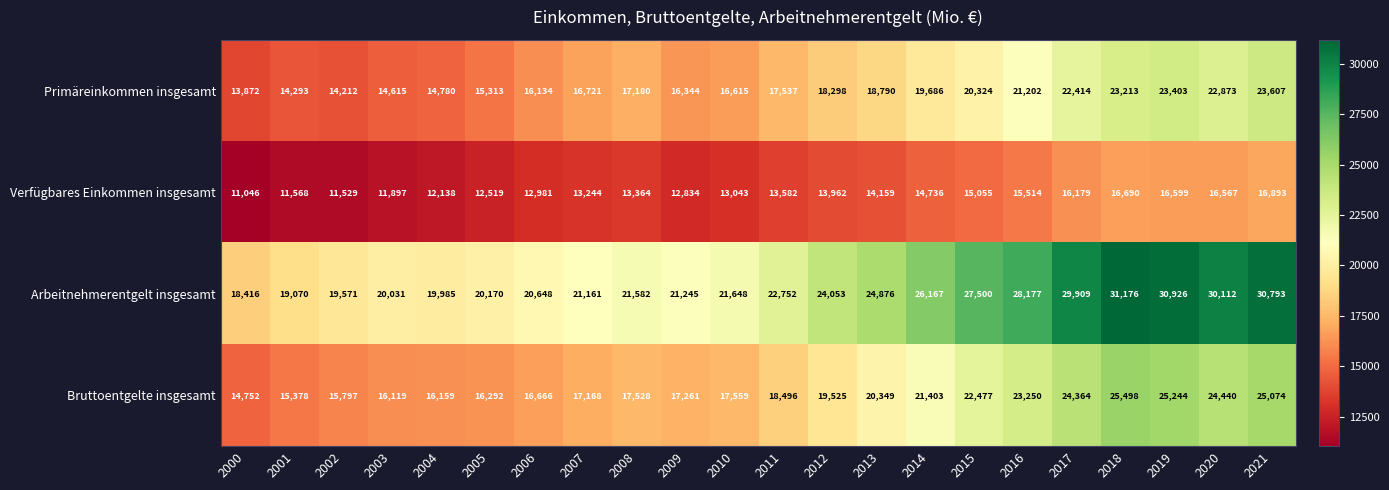

What is the total value across all series at 2015?

85356